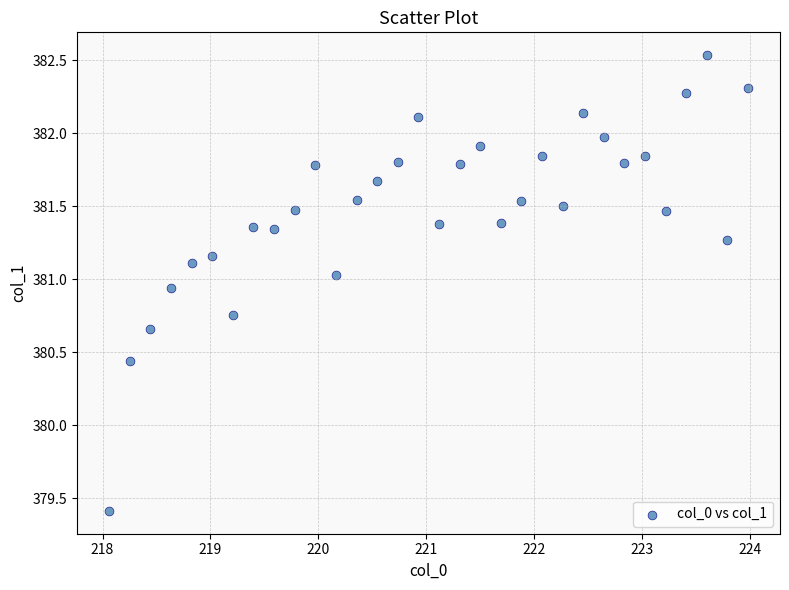

What is the range of Y values (max minus min)?

3.1